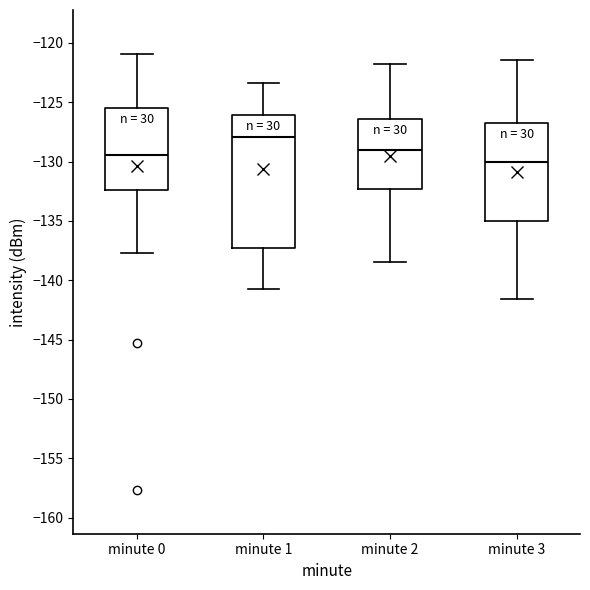

Which box's median line is the highest?

minute 1